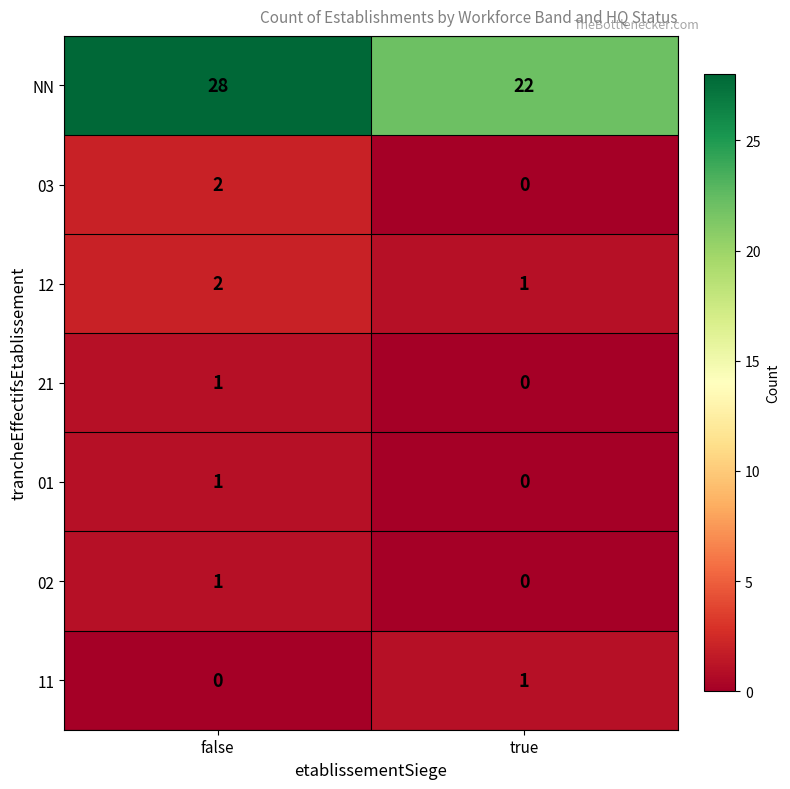

Which category has the highest value in the 02 series?

false